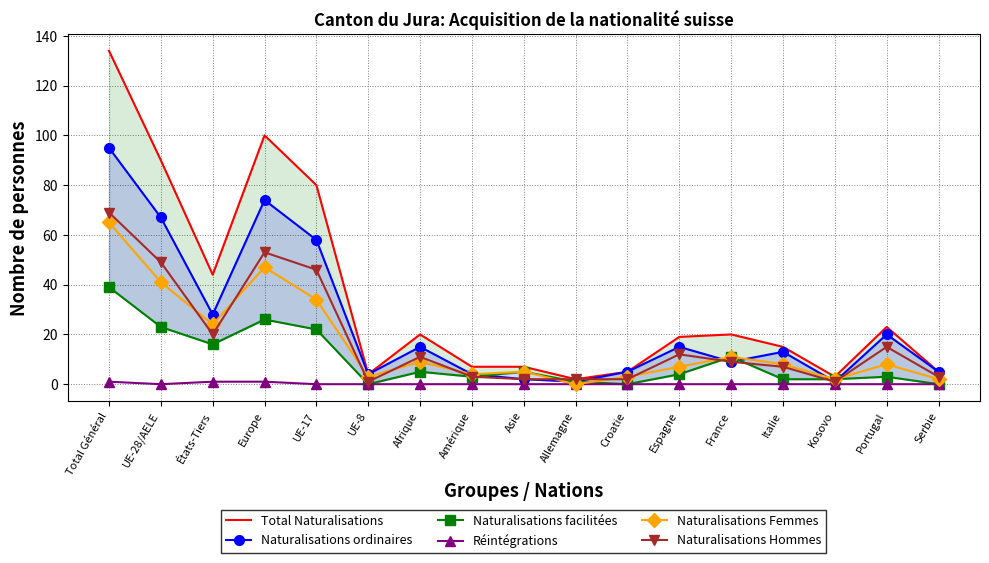

Read the Naturalisations facilitées value at Amérique, to the nearest 5.

5